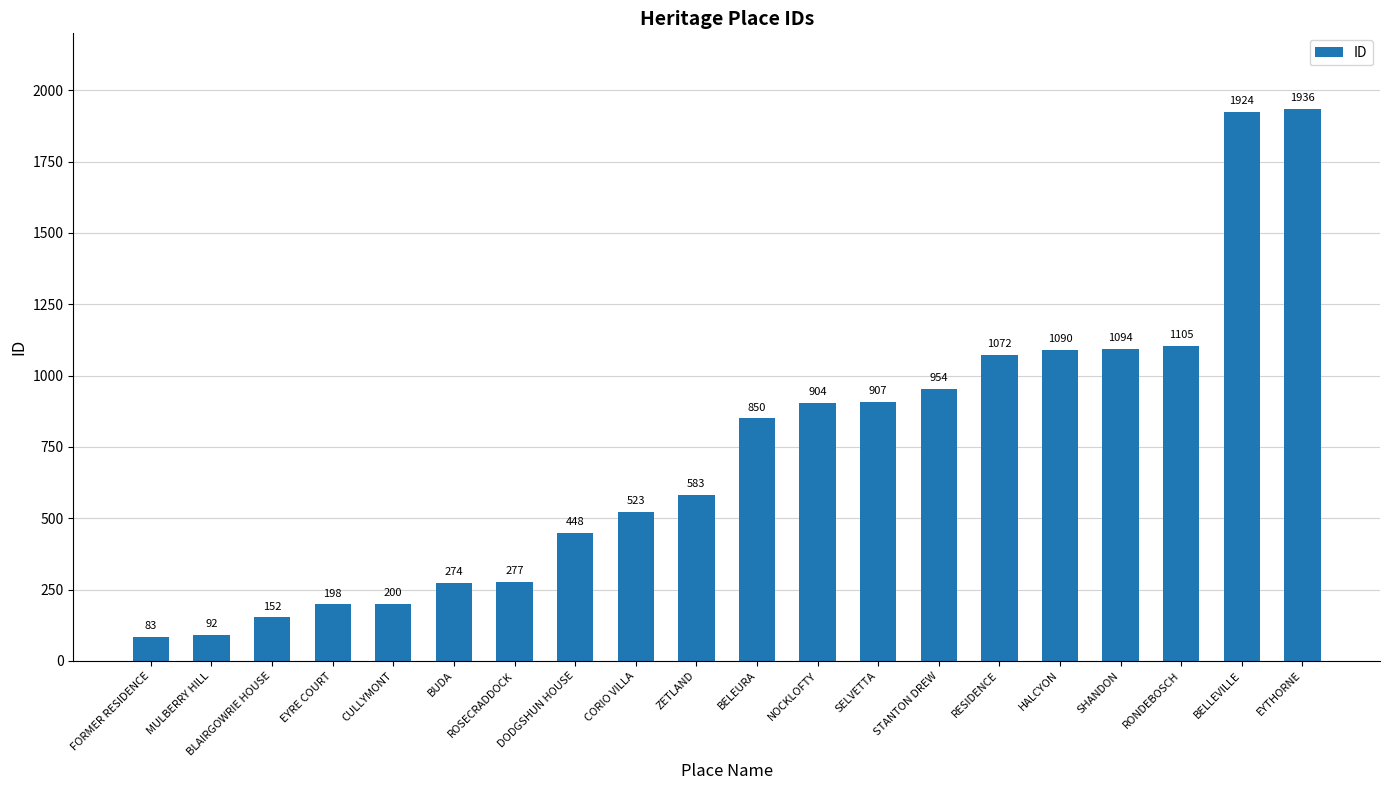

What is the smallest value displayed?

83